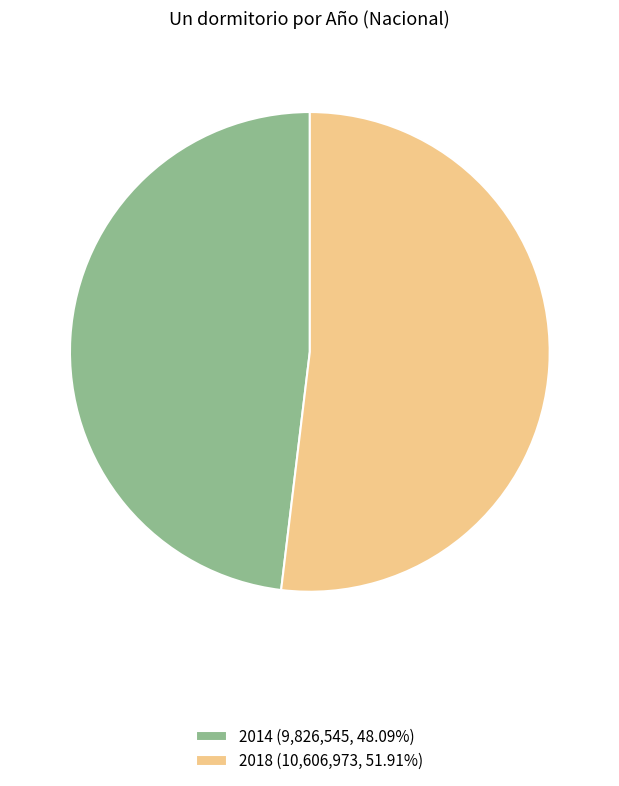

Which has a higher value, 2018 or 2014?

2018